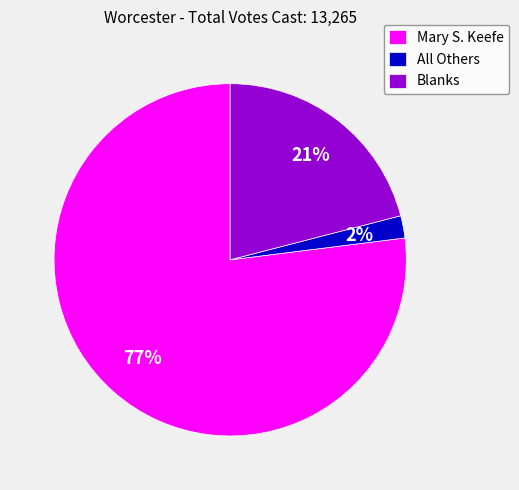

What percentage is the Blanks slice, to the nearest percent?

21%